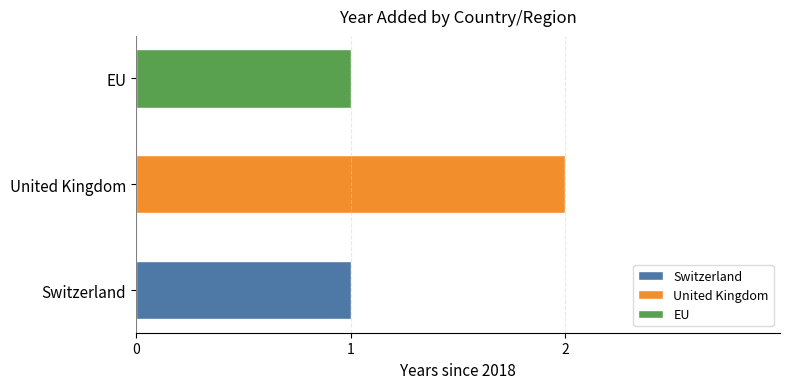

What is the ratio of the value at Switzerland to the value at EU?

1.0